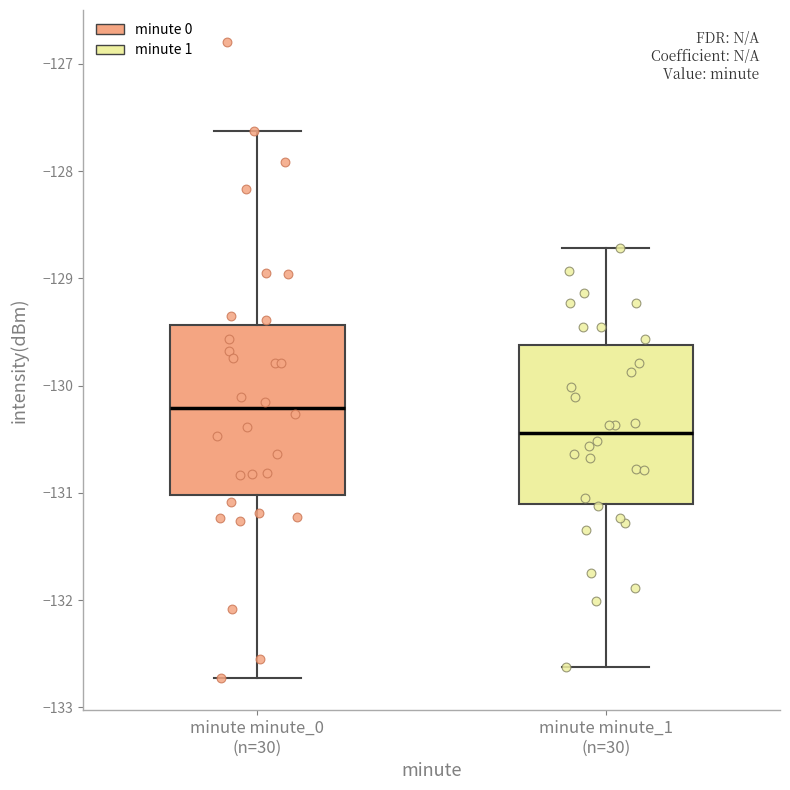

Reading left to right, transcribe this box plot: for each box, give where its median line is, the range the box spans, and where its two whiskers end, as read against the y-axis. The values are not printed on the chart, so give them approximately, as read against the axis.

minute minute_0 (n=30): median -130.2, box -131.0 to -129.4, whiskers -132.7 to -127.6
minute minute_1 (n=30): median -130.4, box -131.1 to -129.6, whiskers -132.6 to -128.7